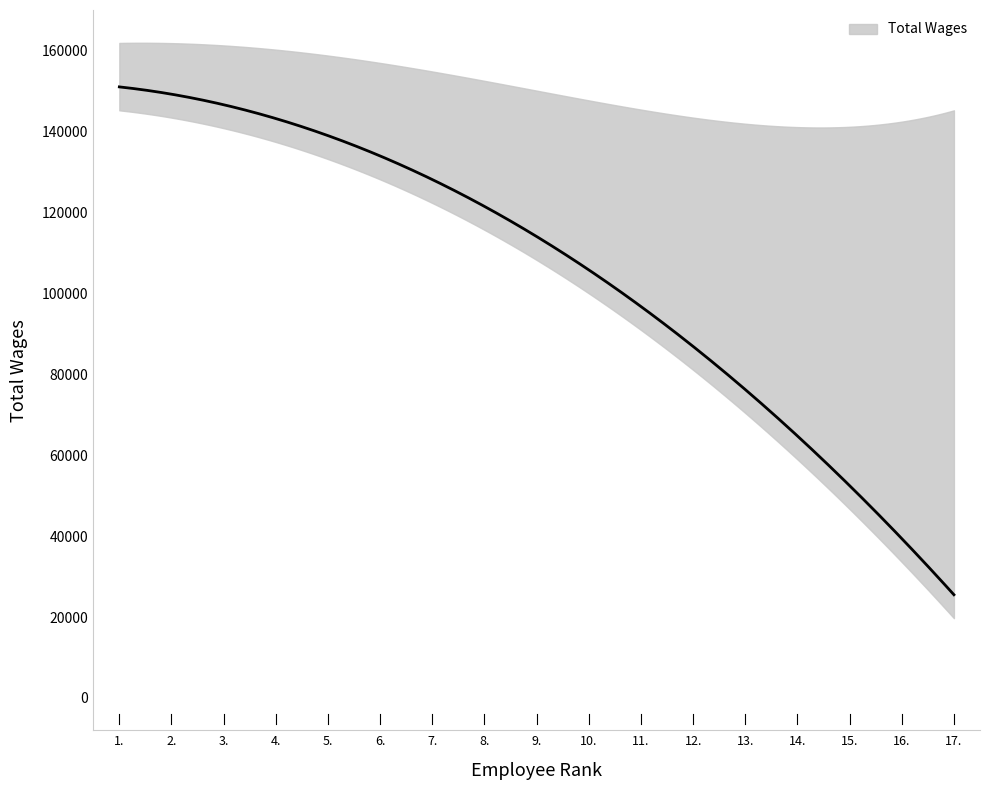

Which has a higher value, 3. or 11.?

3.